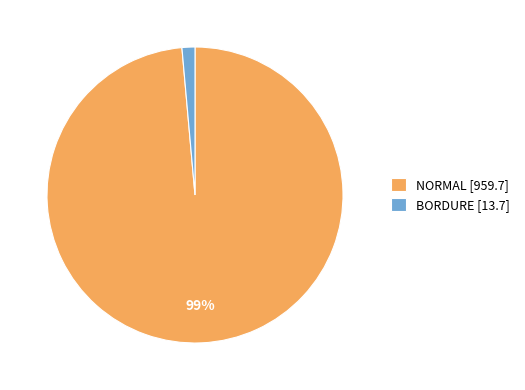

Which slice is the smallest?

BORDURE